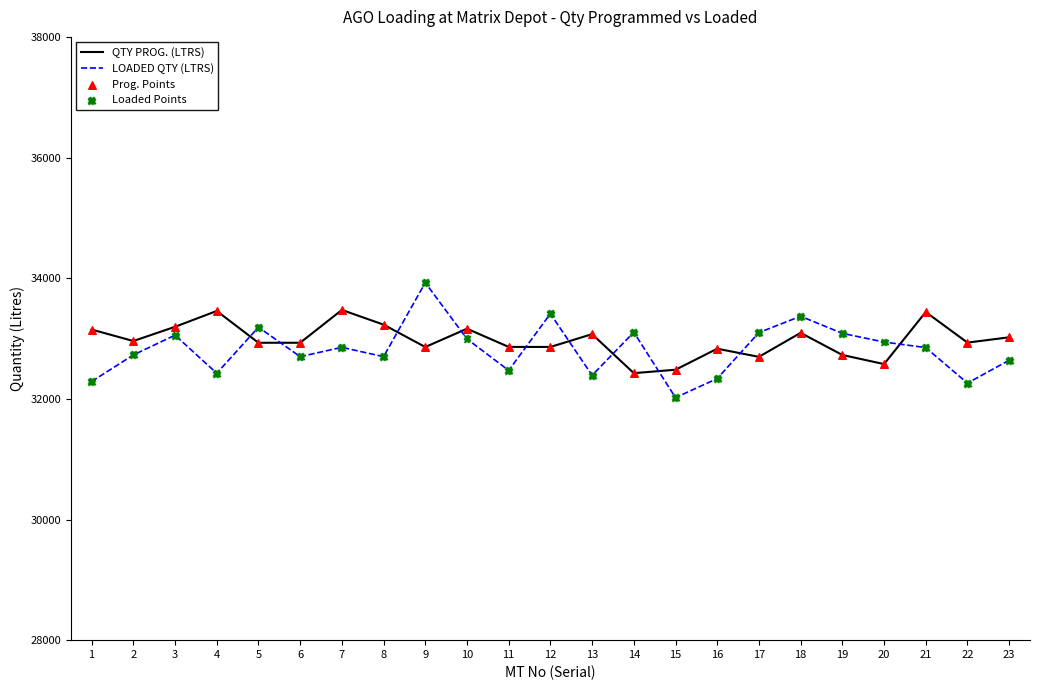

What is the total value across all series at 20?

65518.5